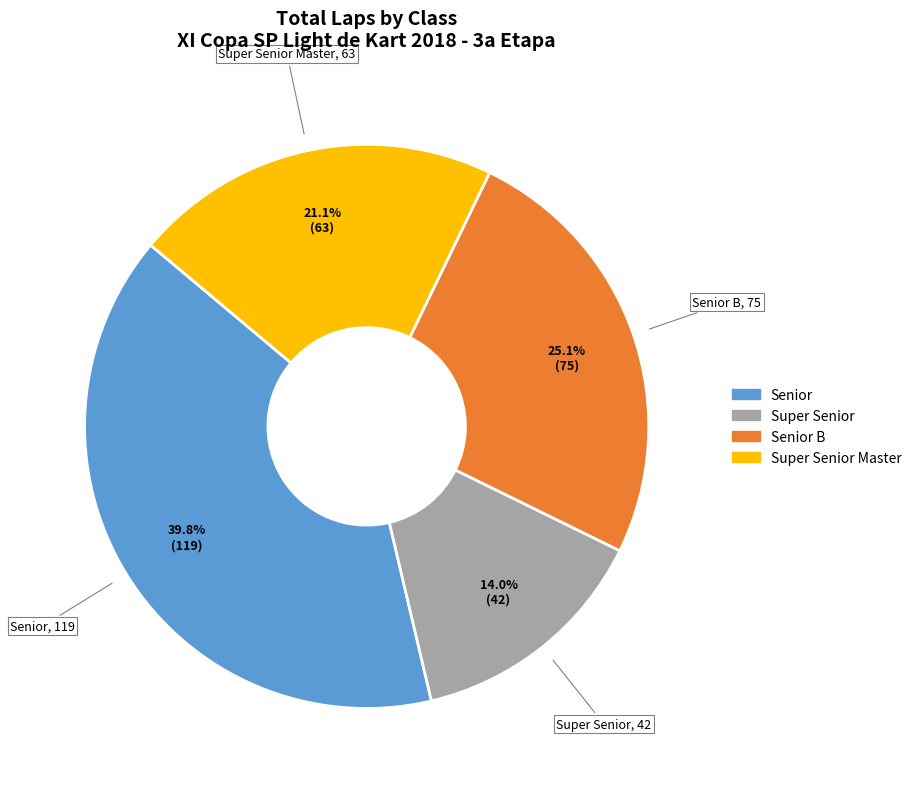

Approximately how many times larger is the value at Super Senior Master compared to Senior B?

0.8